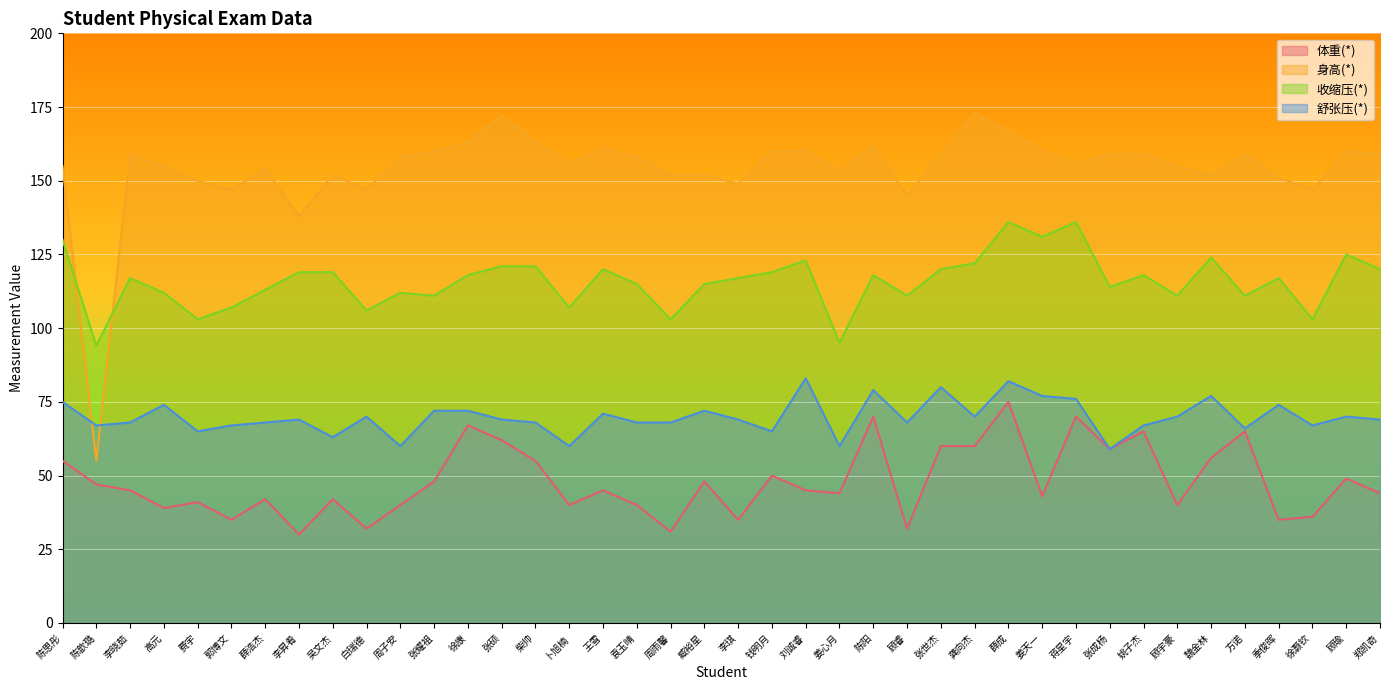

At which label does 舒张压(*) reach its peak?

刘诚睿